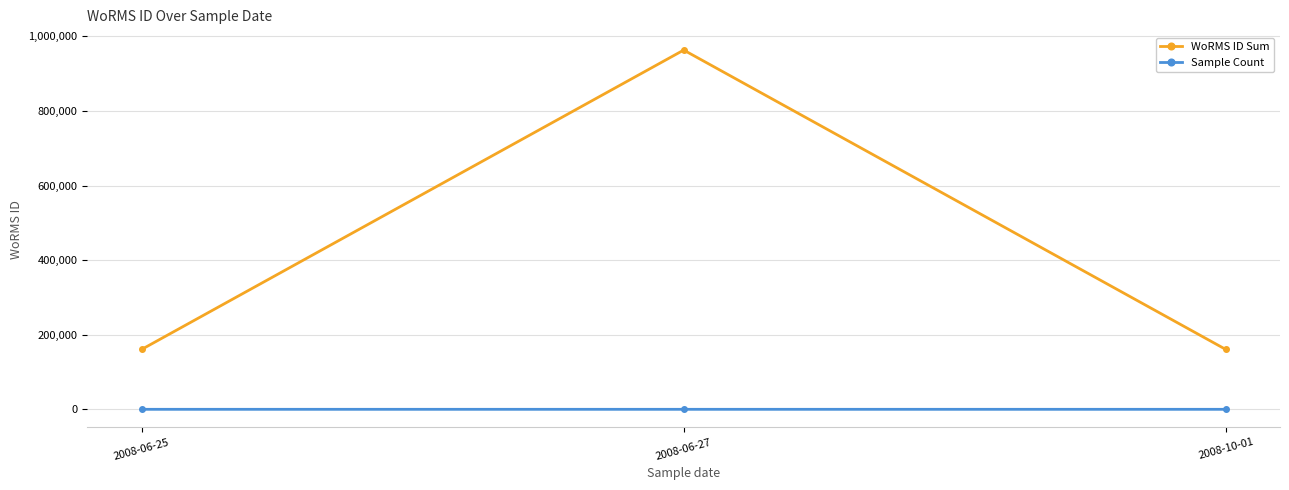

What is the lowest value of the WoRMS ID Sum series?

160572